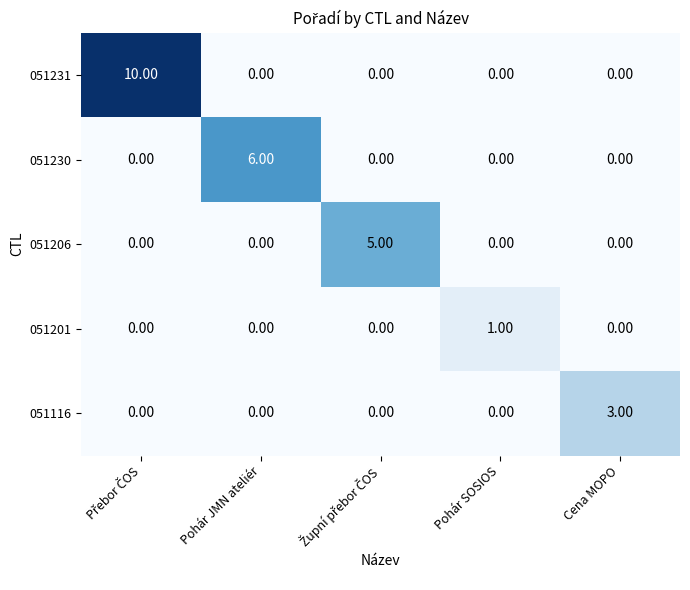

Which series has the widest spread of values?

051231